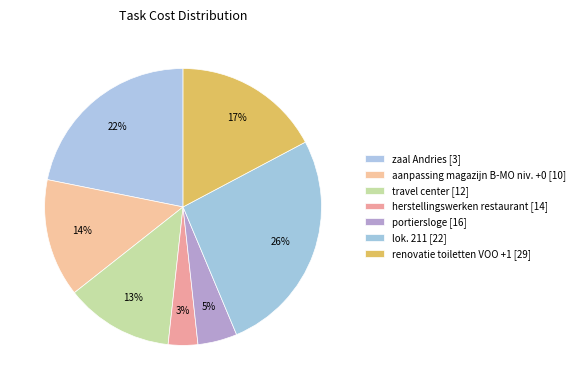

What is the ratio of the value at aanpassing magazijn B-MO niv. +0 to the value at lok. 211?

0.5